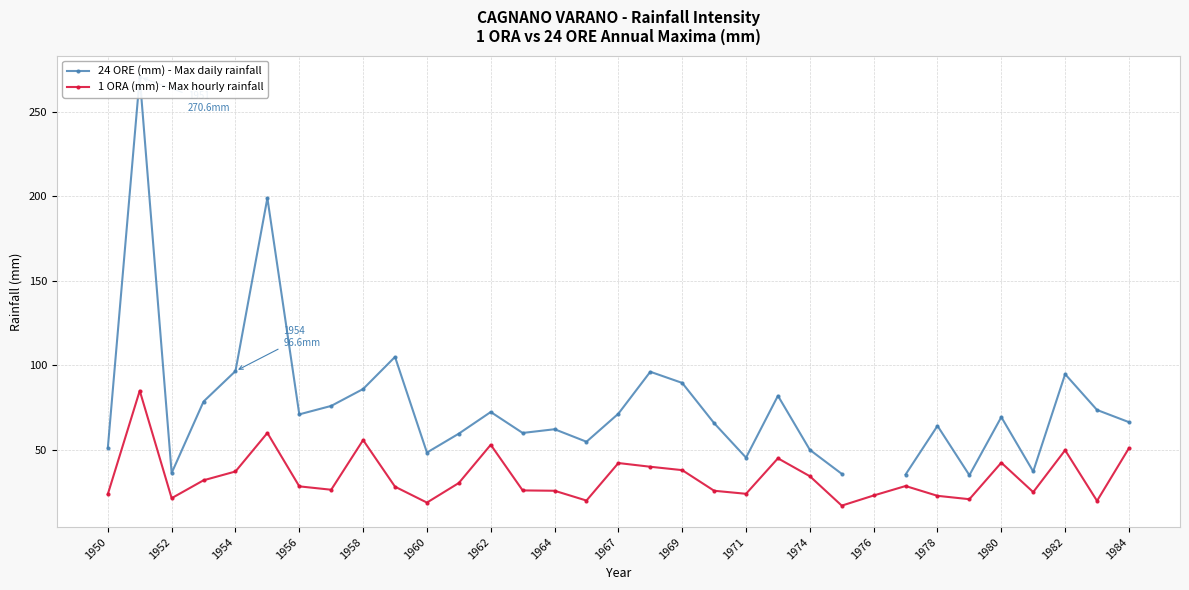

What is the value of the 1 ORA (mm) - Max hourly rainfall point at the 22nd from the left?

45.0